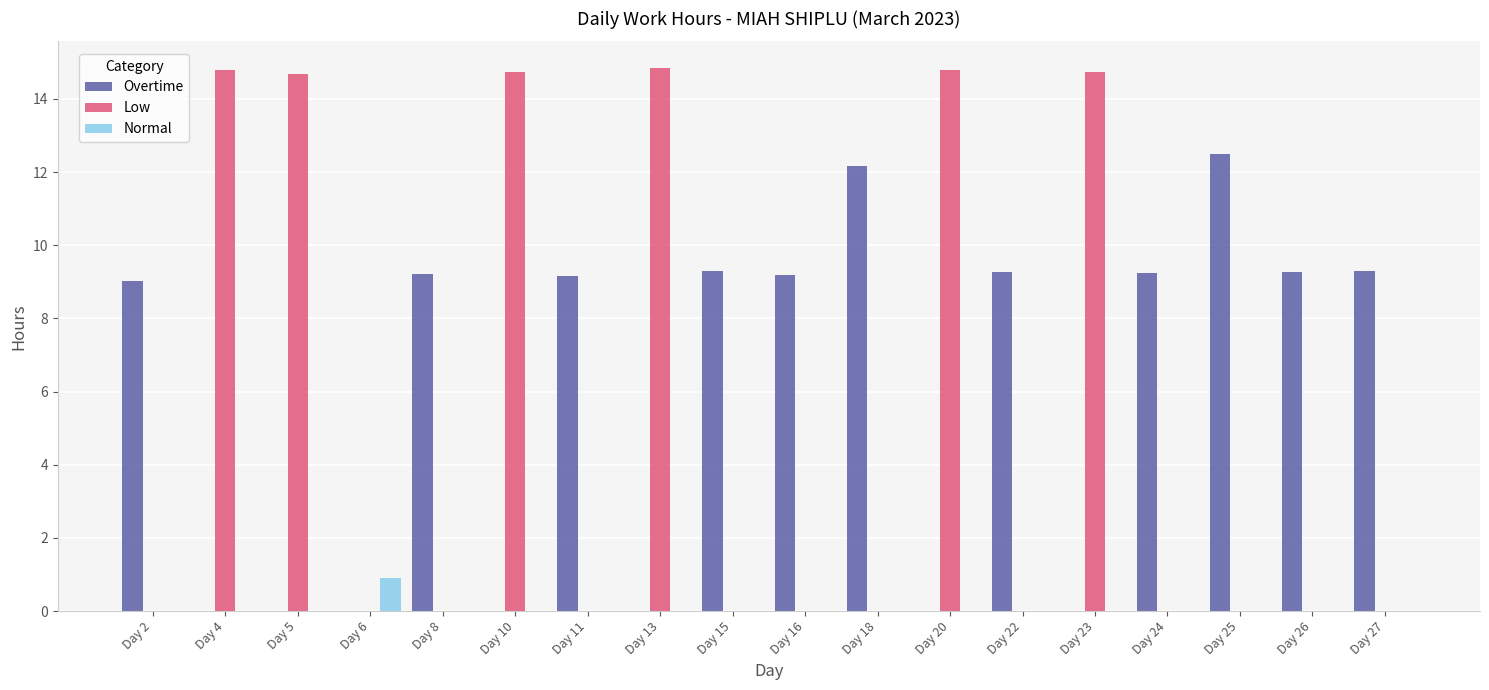

How many distinct data groups are displayed?

3